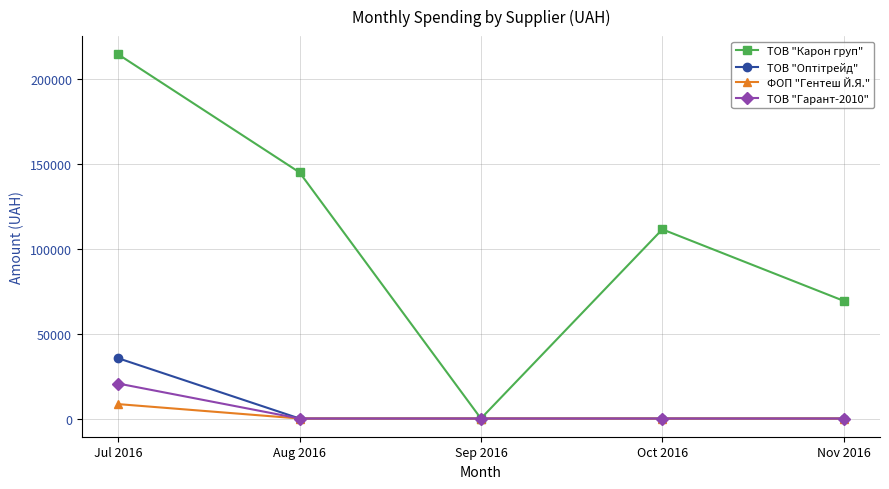

Which label corresponds to the largest value in the chart?

Jul 2016